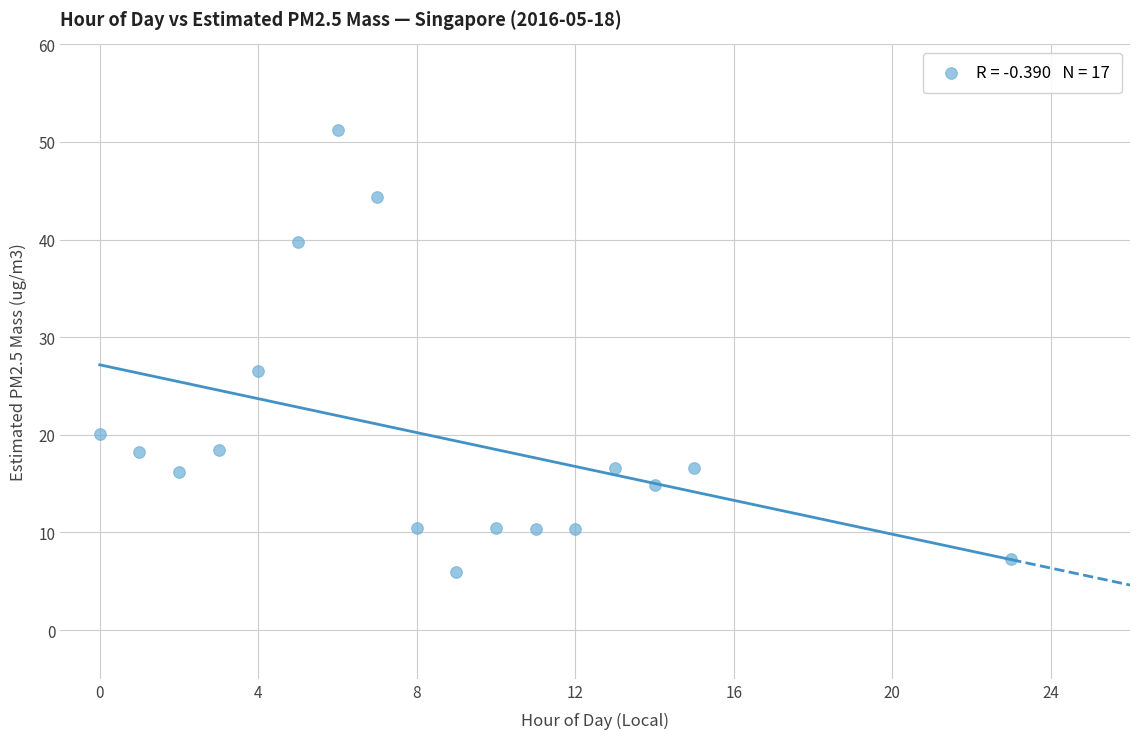

What Y value in the scatter plot is closest to 28?

26.5